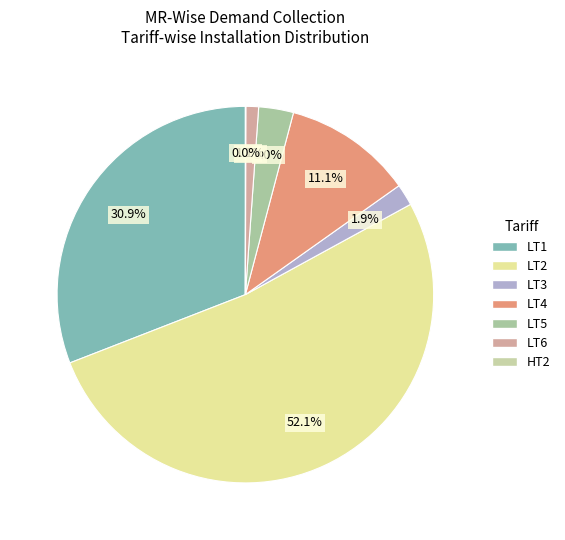

To the nearest percent, what percentage of the pie is LT6?

1%